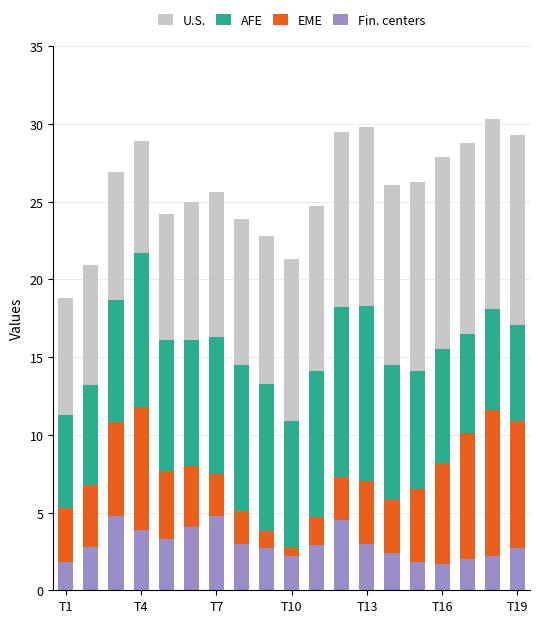

What is the difference between the maximum and minimum values in the Fin. centers series?

3.1